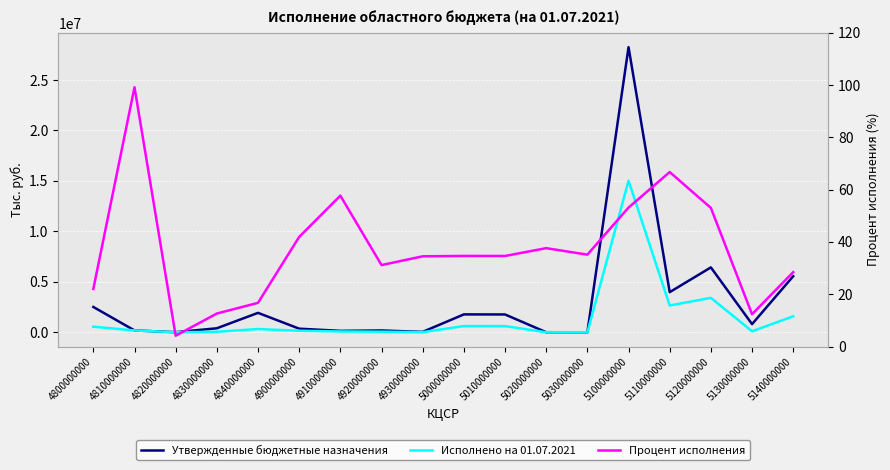

What is the sum of all Исполнено на 01.07.2021 values?

25394744.2